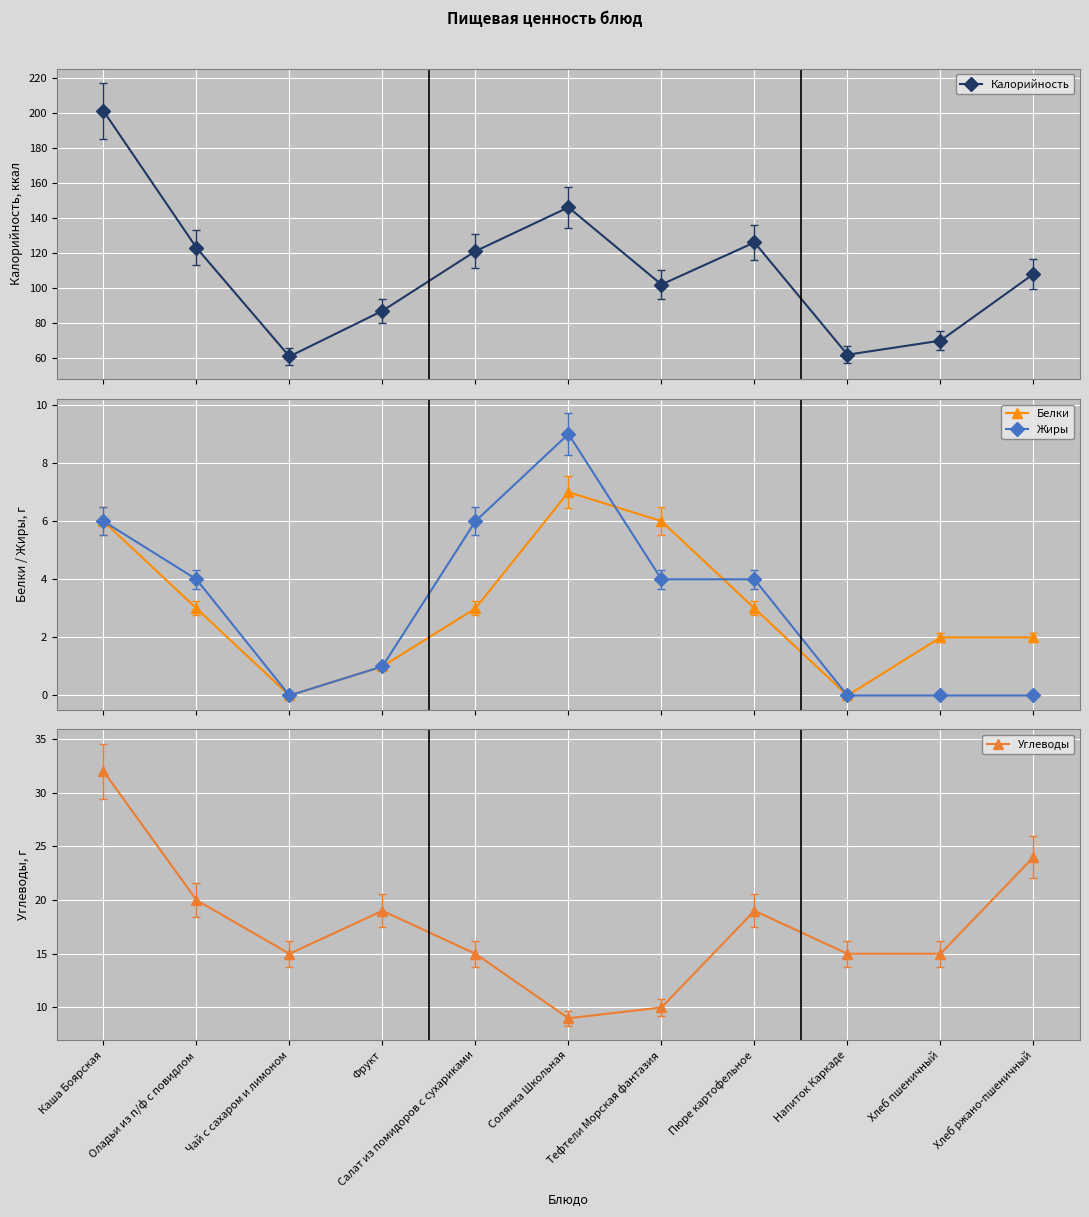

Which series has the largest range (max minus min)?

Калорийность